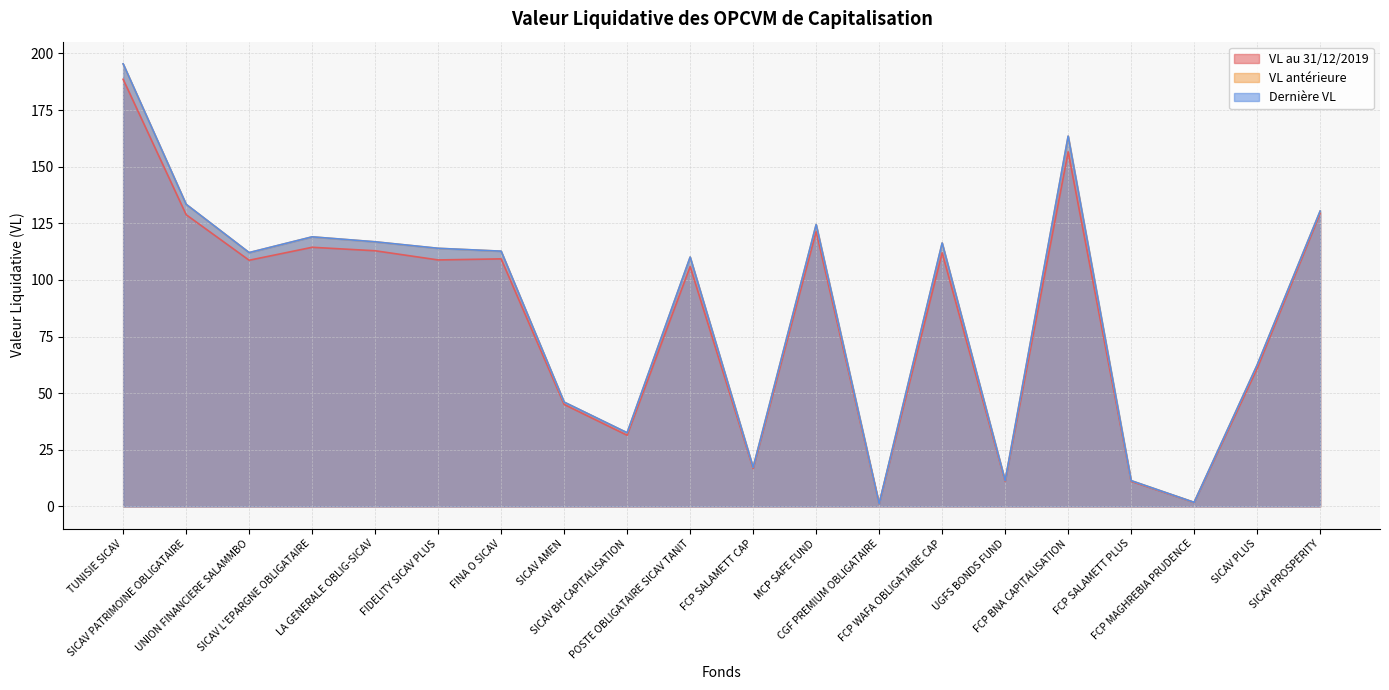

True or false: VL au 31/12/2019 and VL antérieure cross at least once.

False